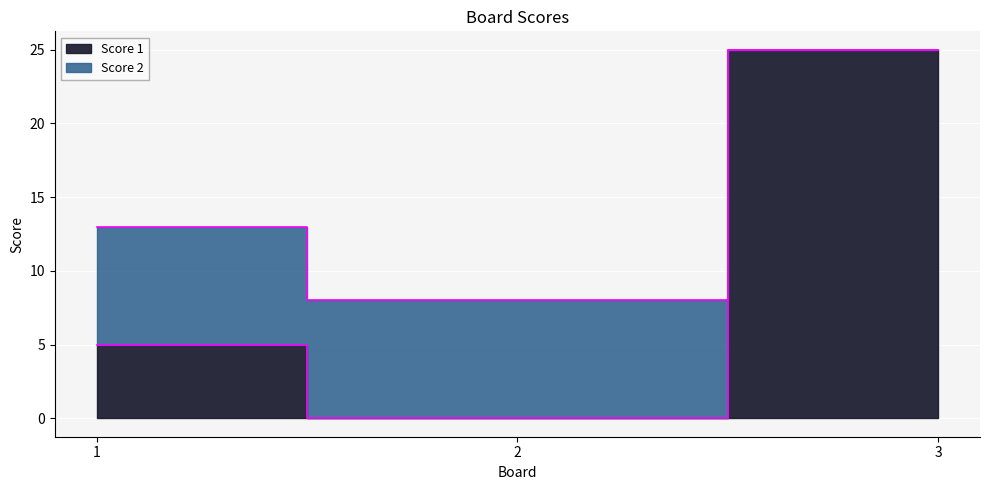

What is the sum of the values at 3 and 1?

30